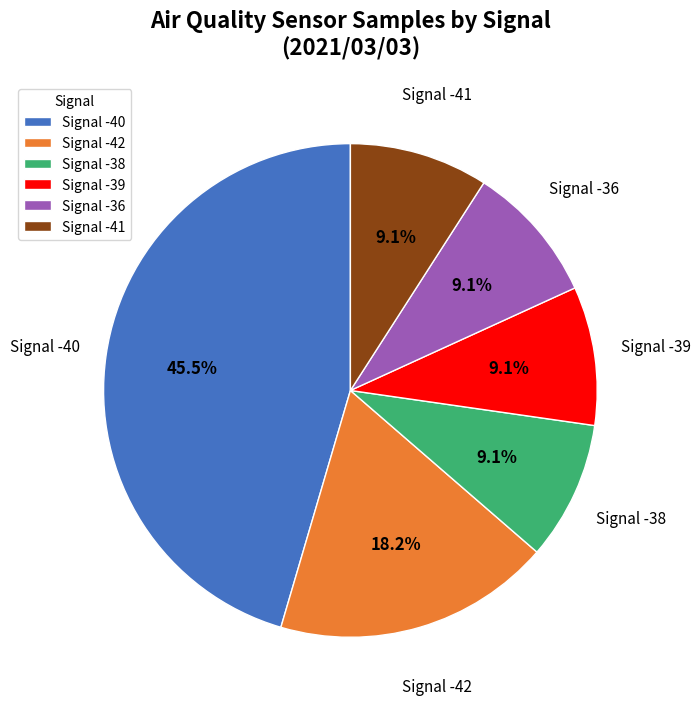

To the nearest percent, what is the average slice percentage?

17%